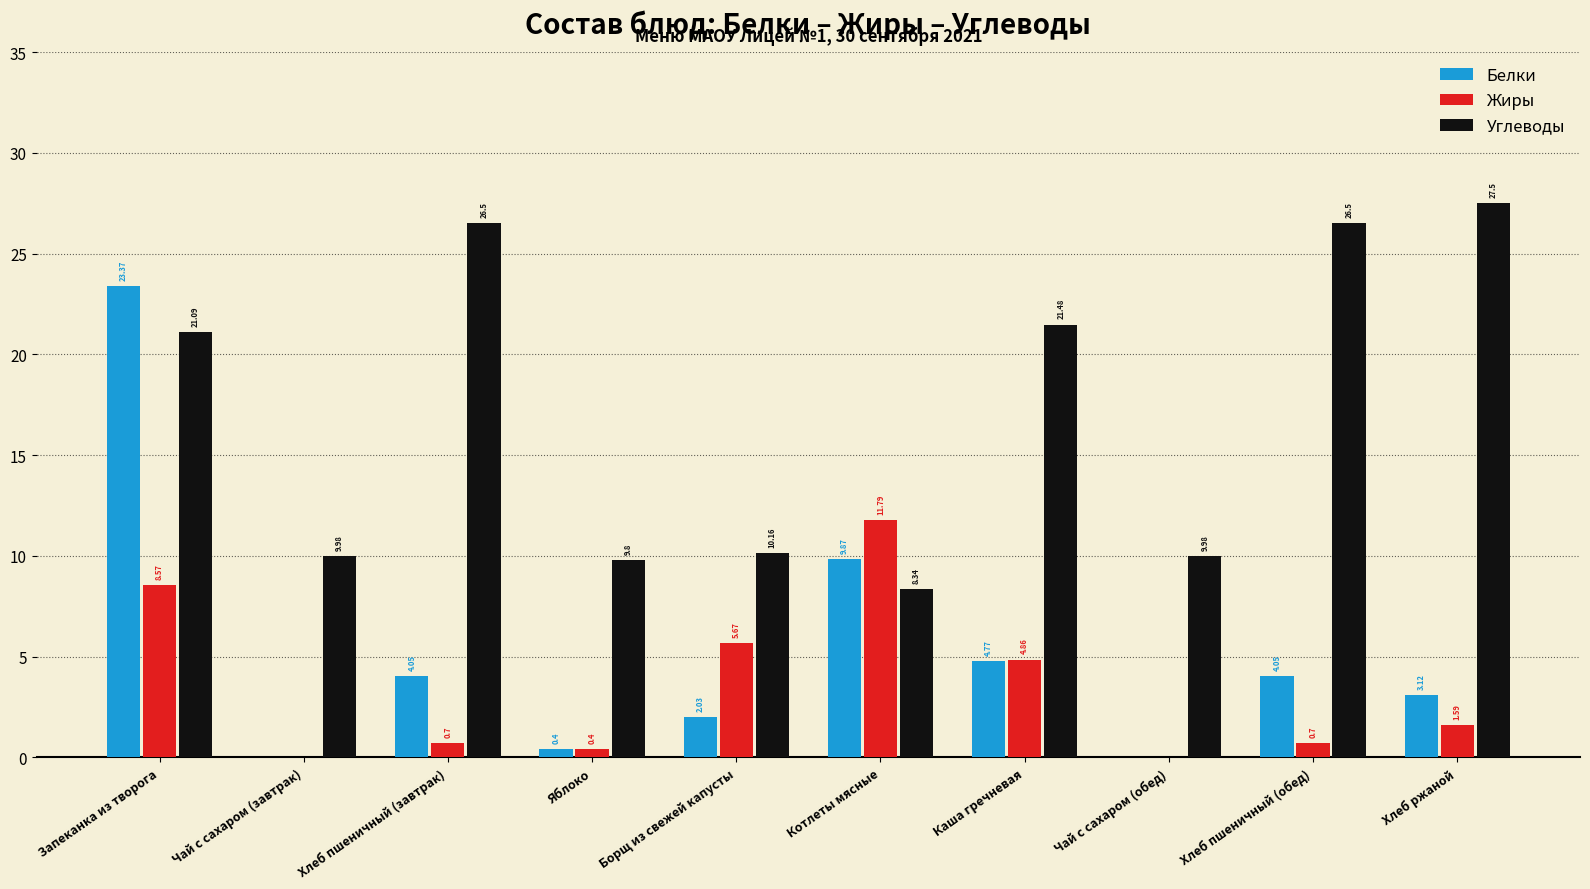

What is the spread (max minus min) of values at Хлеб пшеничный (завтрак)?

25.8